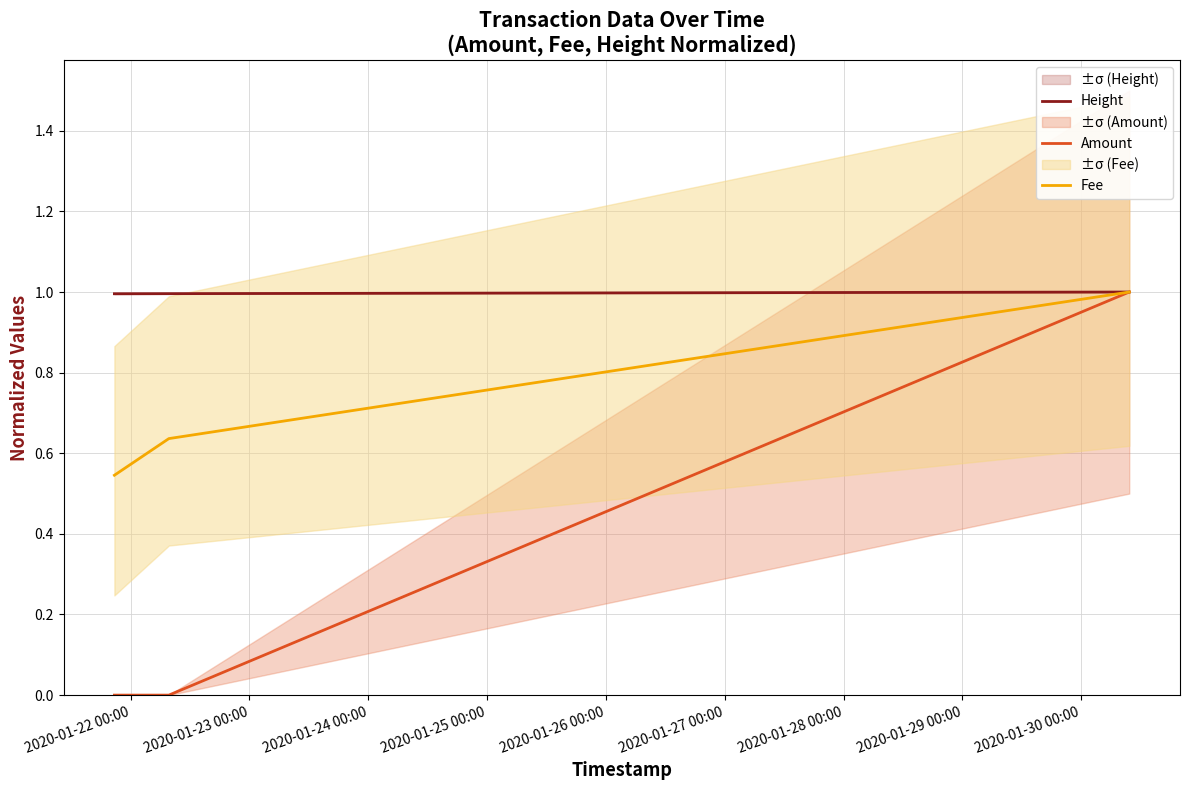

How many Fee values are between 0 and 1?

3